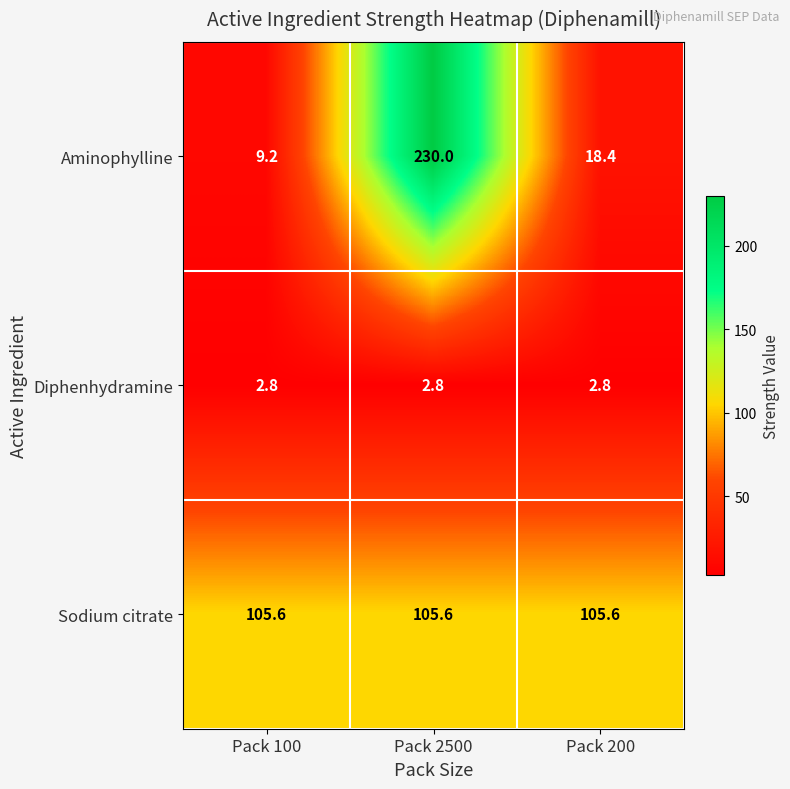

Reading left to right, list all the values displayed in this chart.

Aminophylline: Pack 100=9.2	Pack 2500=230.0	Pack 200=18.4
Diphenhydramine: Pack 100=2.8	Pack 2500=2.8	Pack 200=2.8
Sodium citrate: Pack 100=105.6	Pack 2500=105.6	Pack 200=105.6